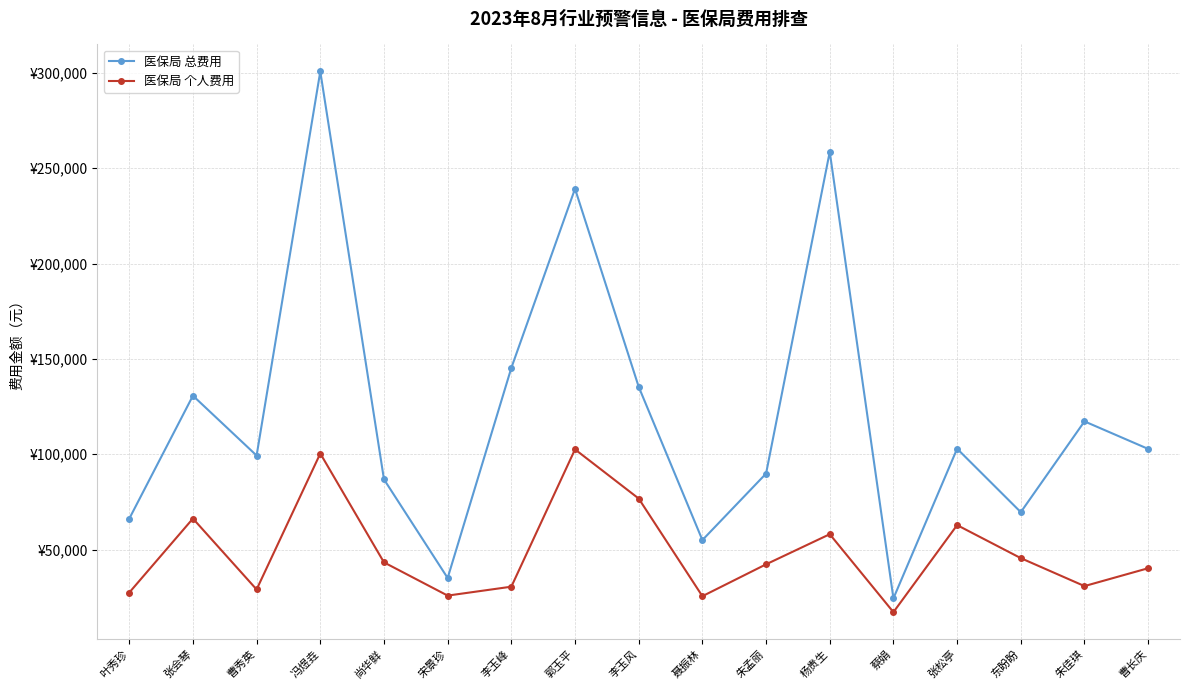

What is the difference between the 医保局 总费用 values at 张松亭 and 蔡娟?

78456.7